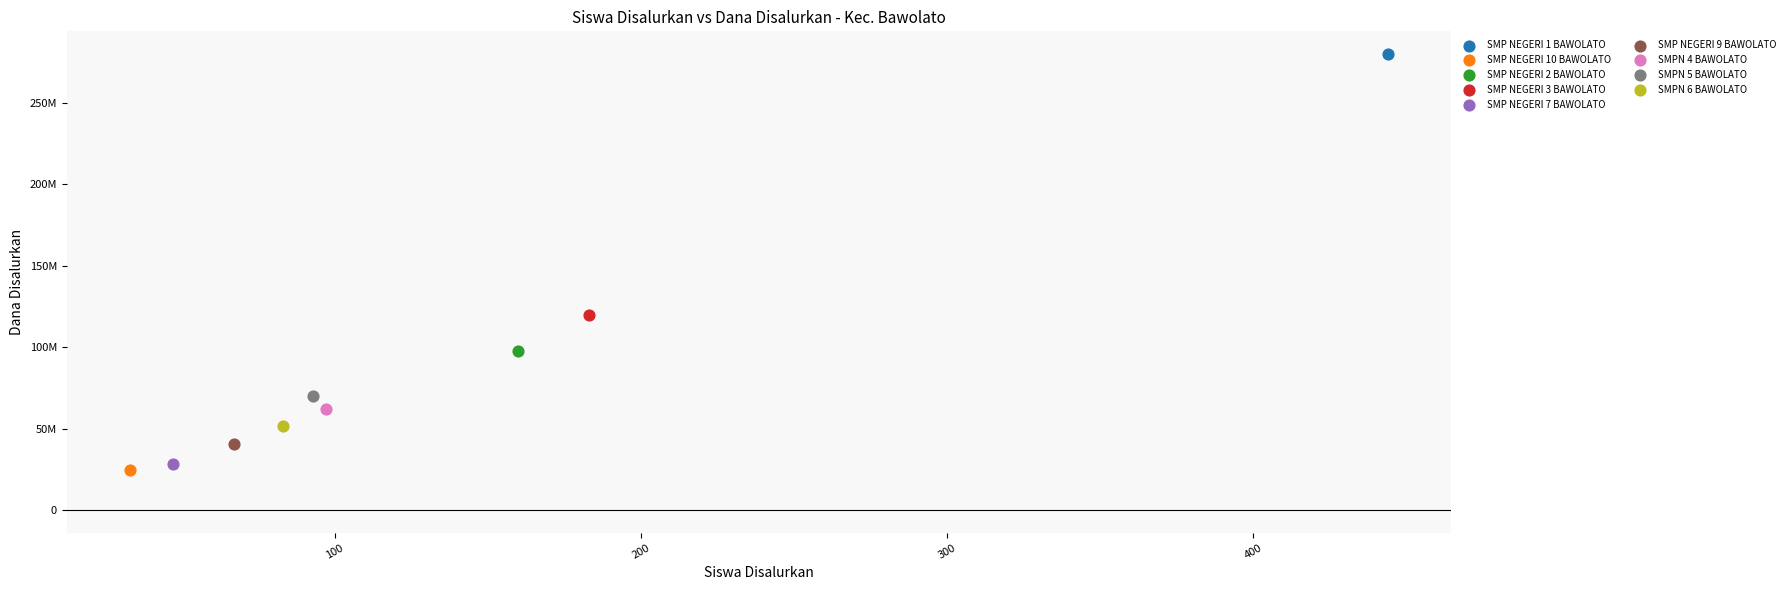

What are all the series names shown in the legend?

SMP NEGERI 1 BAWOLATO, SMP NEGERI 10 BAWOLATO, SMP NEGERI 2 BAWOLATO, SMP NEGERI 3 BAWOLATO, SMP NEGERI 7 BAWOLATO, SMP NEGERI 9 BAWOLATO, SMPN 4 BAWOLATO, SMPN 5 BAWOLATO, SMPN 6 BAWOLATO